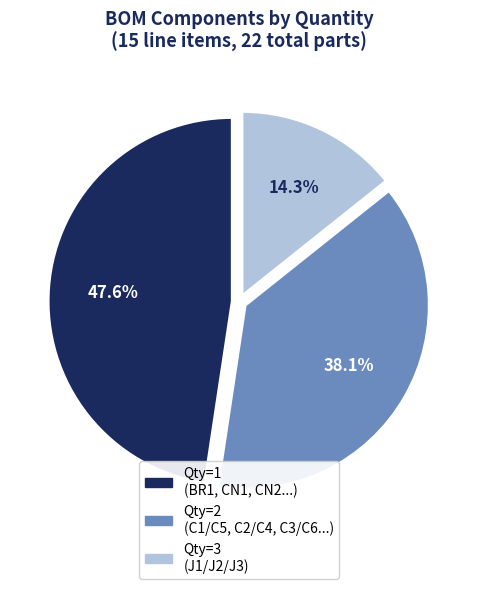

To the nearest percent, what is the average slice percentage?

33%